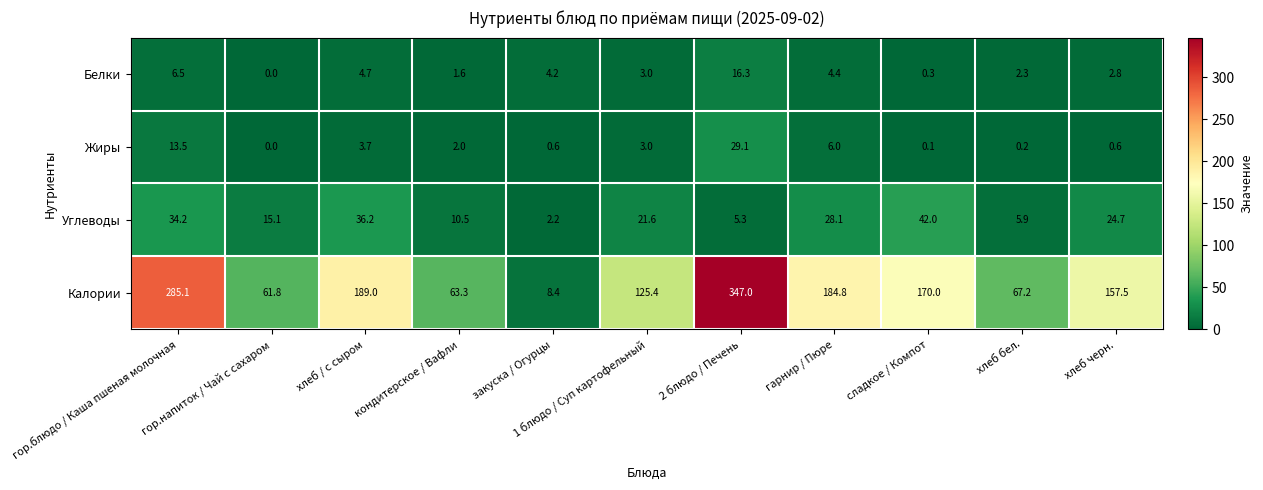

The value of Жиры at гор.блюдо / Каша пшеная молочная is 5.7. True or false?

False